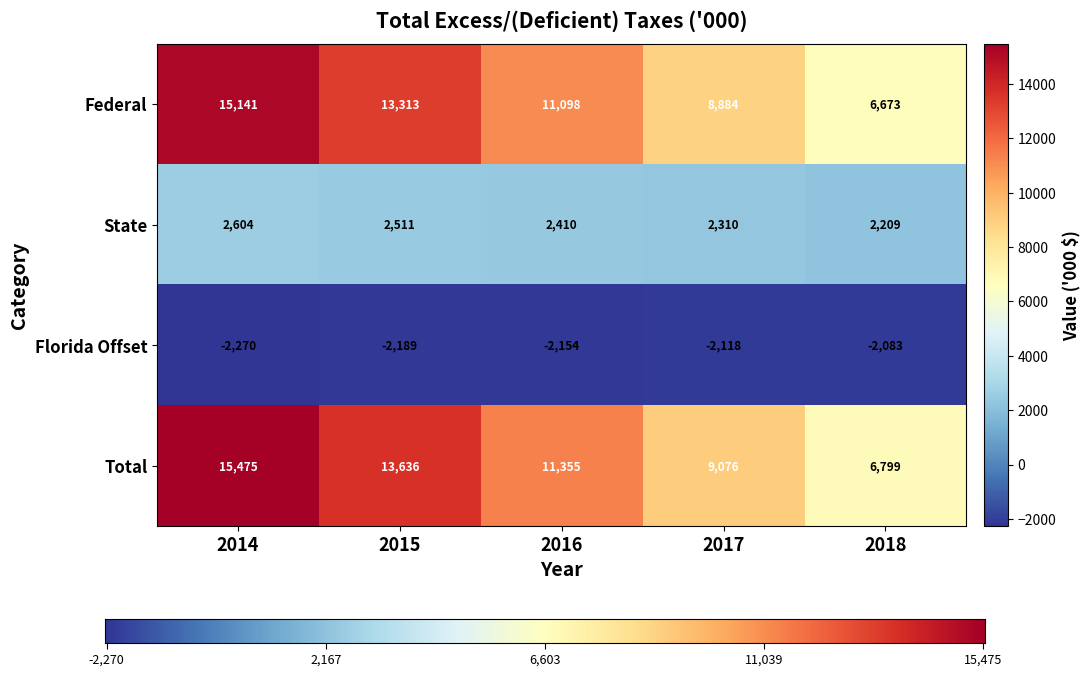

What is the total value across all series at 2018?

13598